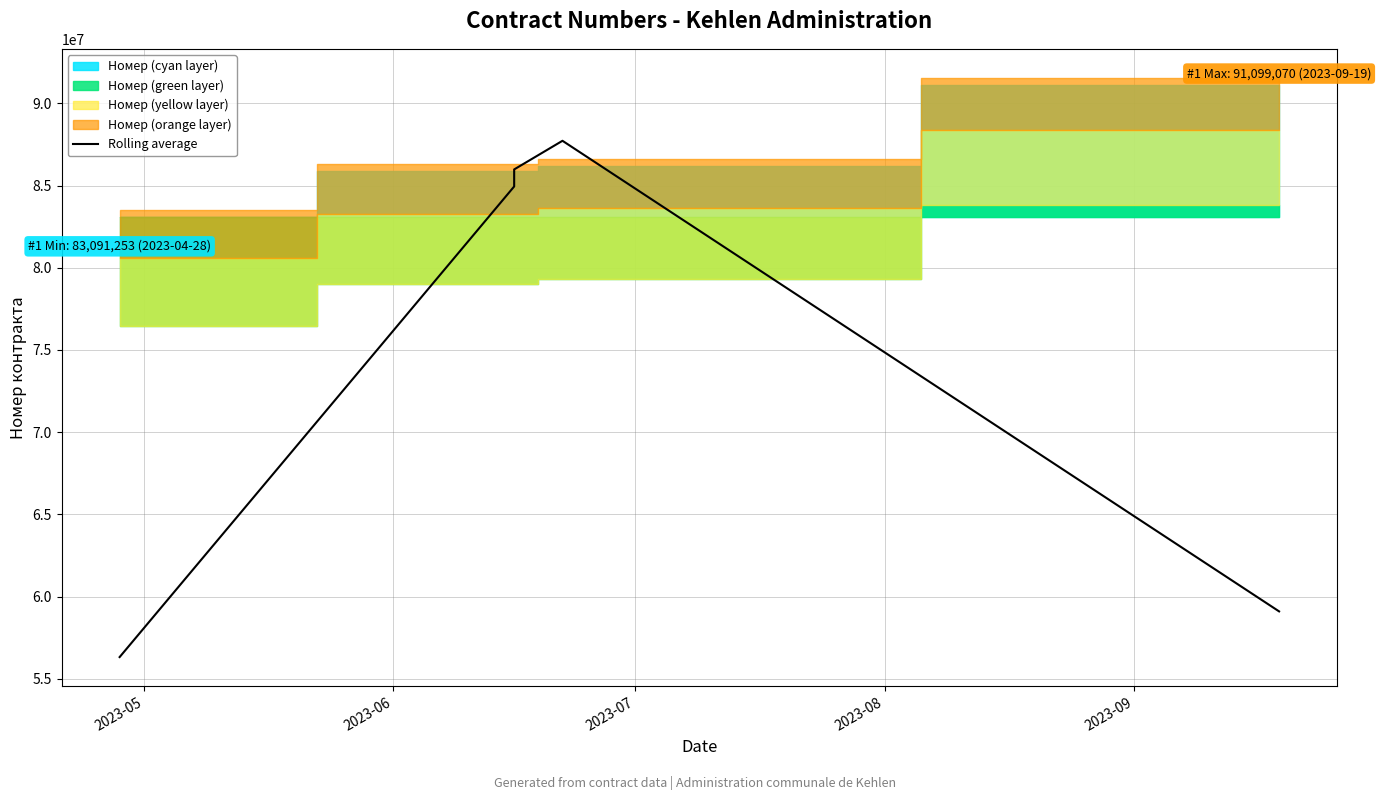

What is the average value?

74814219.6